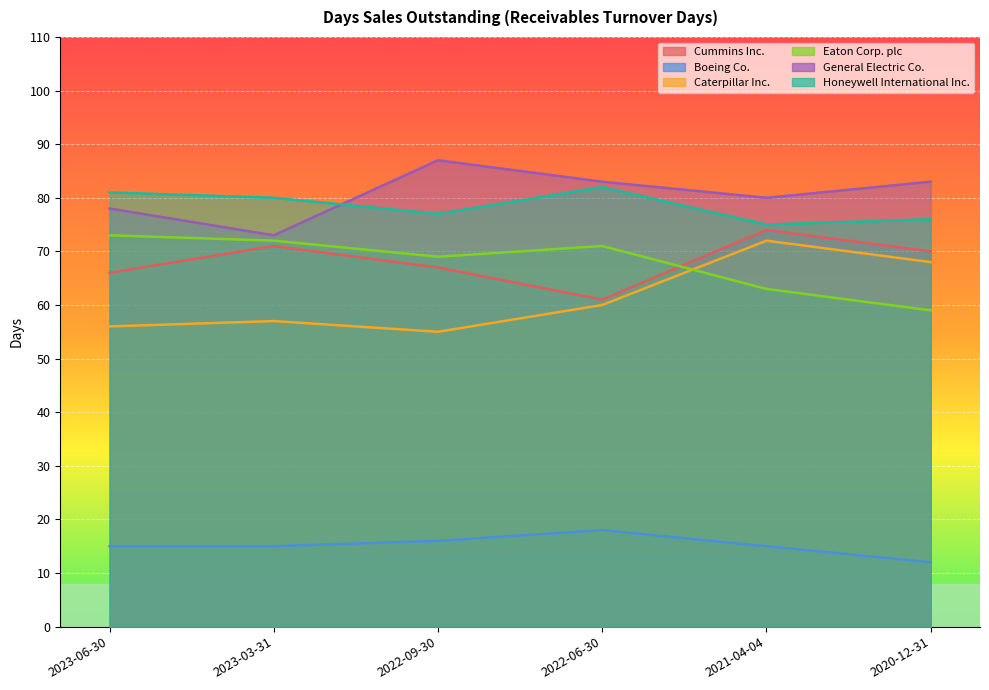

The Cummins Inc. series shows 109 at 2022-06-30. True or false?

False